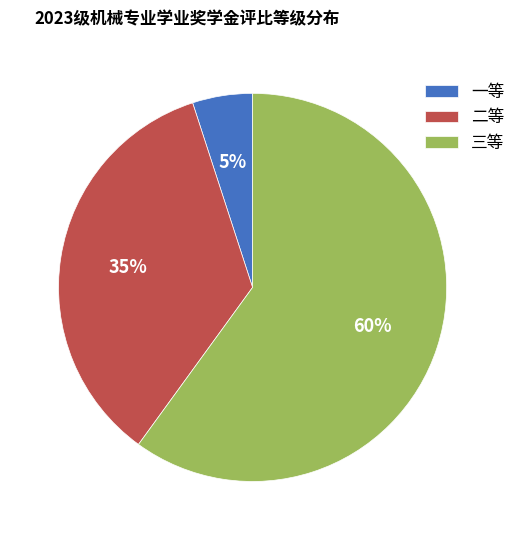

Is 三等 the majority of the pie?

Yes